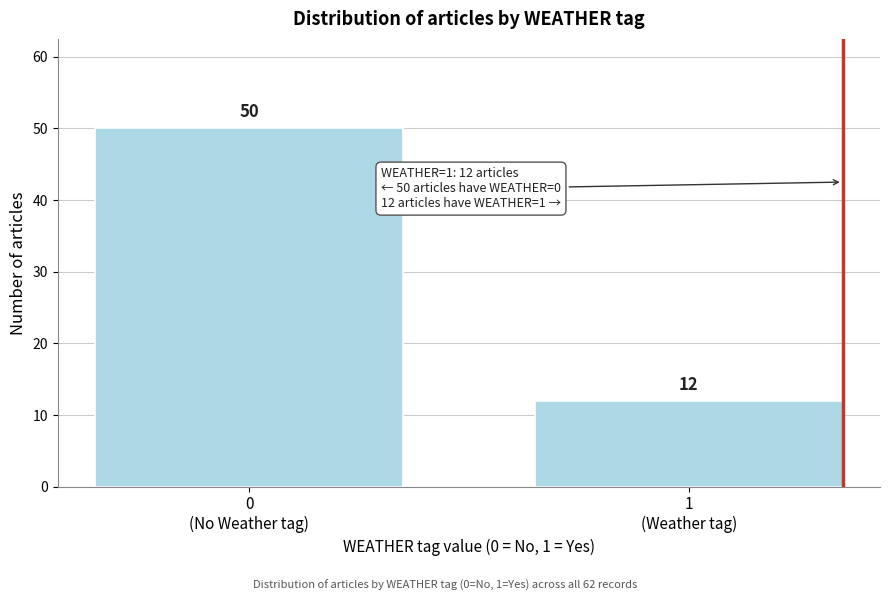

Reading right to left, what are all the values shown in this chart?

12	50